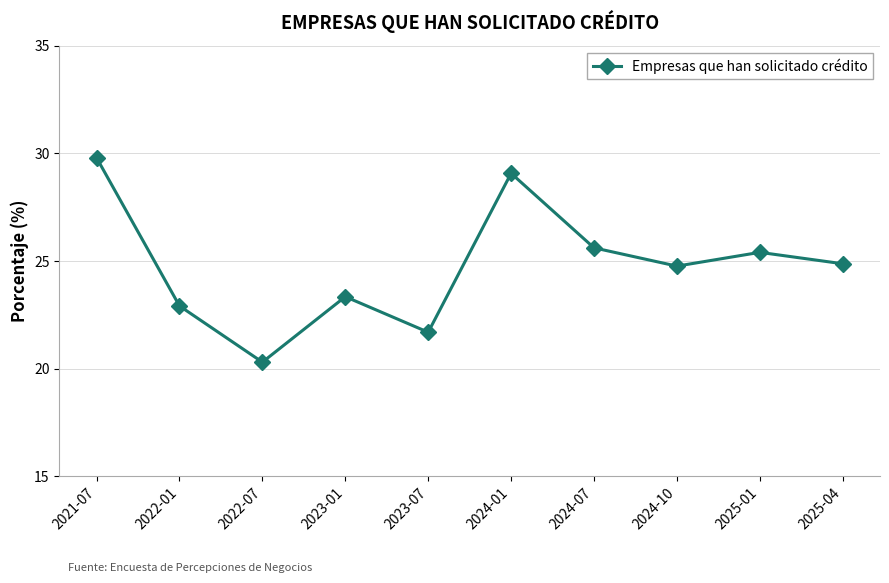

Reading left to right, list all the values displayed in this chart.

29.8	22.9	20.3	23.3	21.7	29.1	25.6	24.8	25.4	24.9